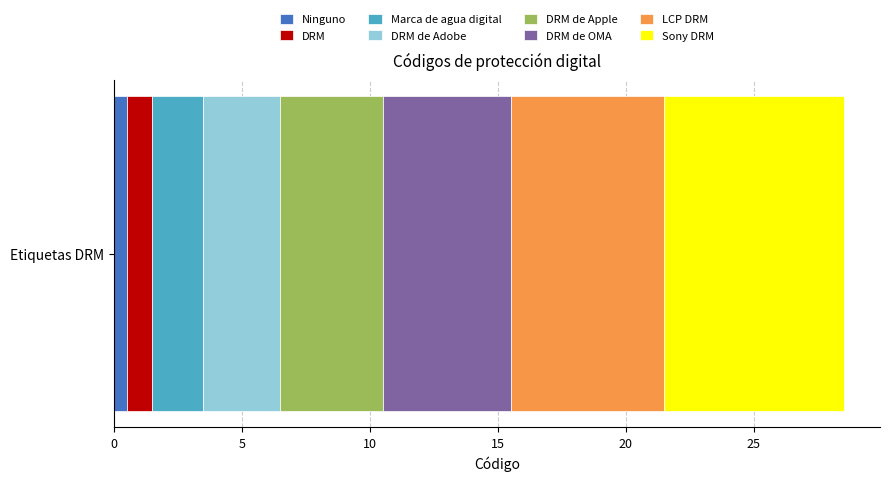

Count the number of data series in this chart.

8